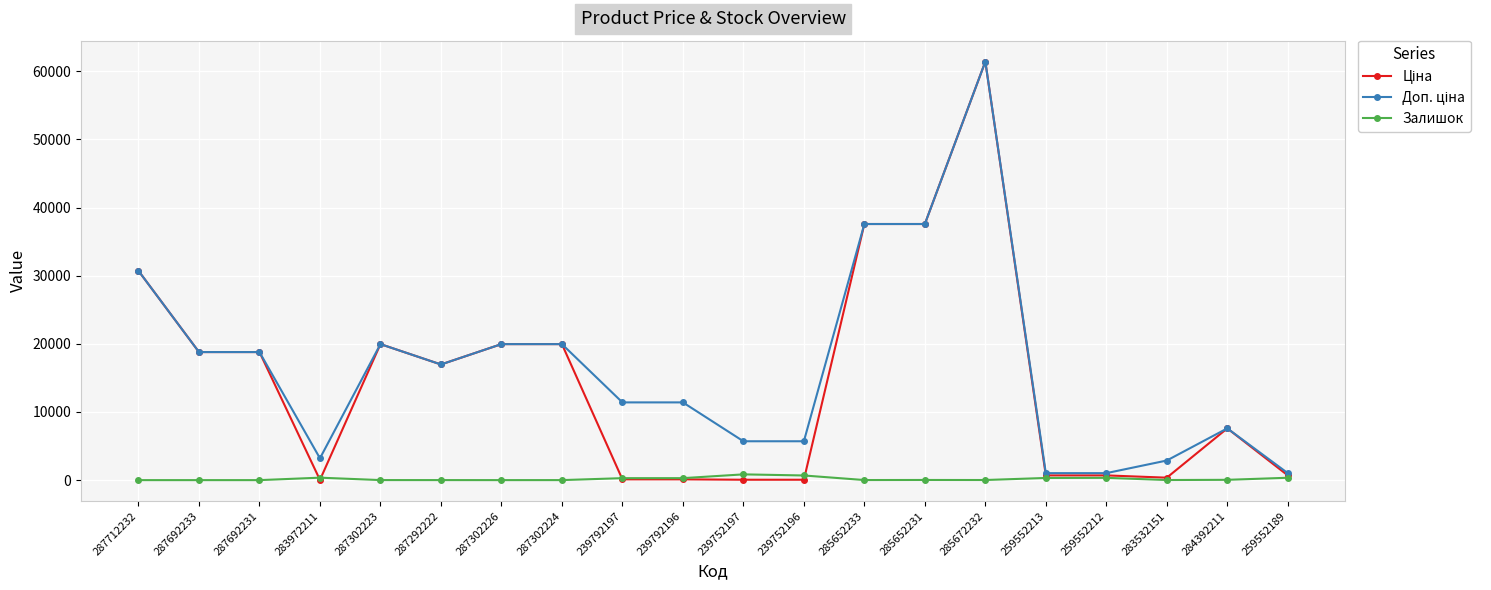

True or false: Залишок has more than 1 points higher than both neighbors.

True